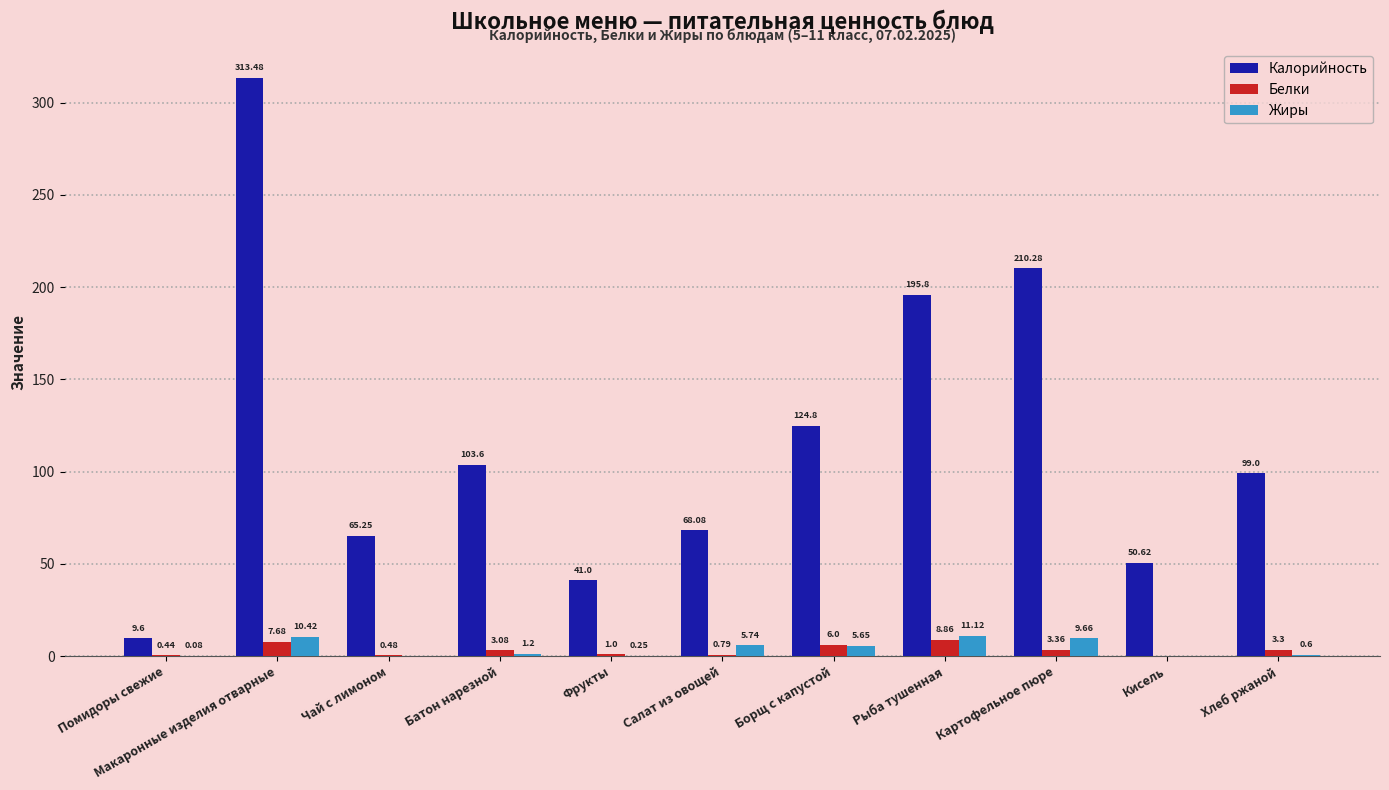

What are all the series names shown in the legend?

Калорийность, Белки, Жиры